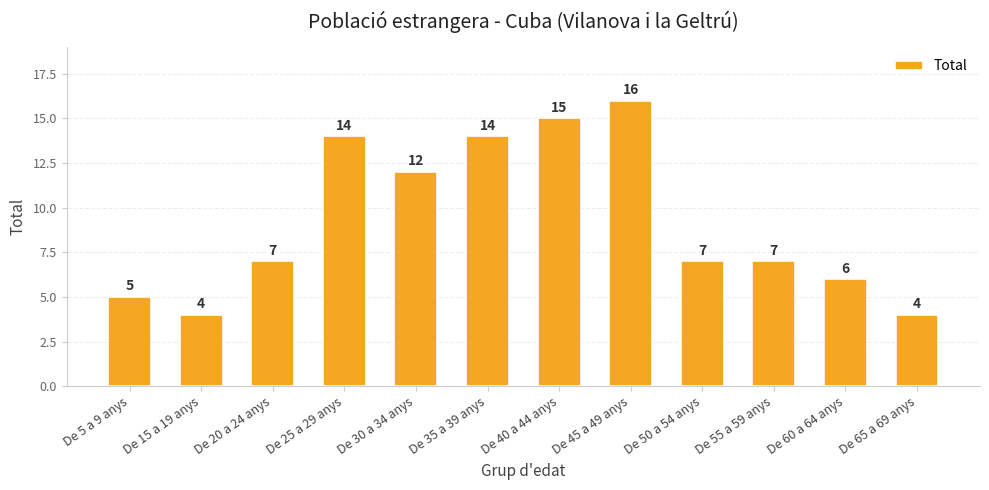

Does the chart contain stacked bars?

No